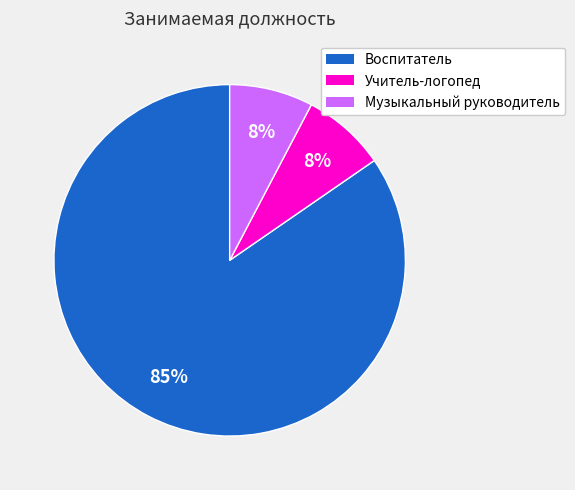

Between Воспитатель and Учитель-логопед, which is larger?

Воспитатель